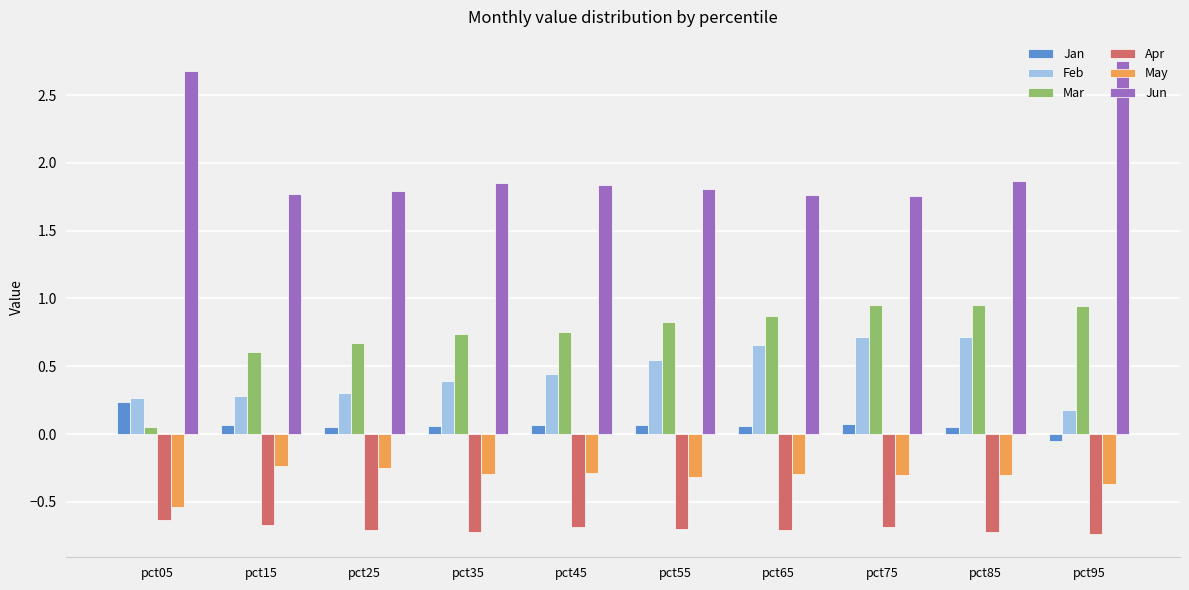

What is the minimum value shown in the chart?

-0.7